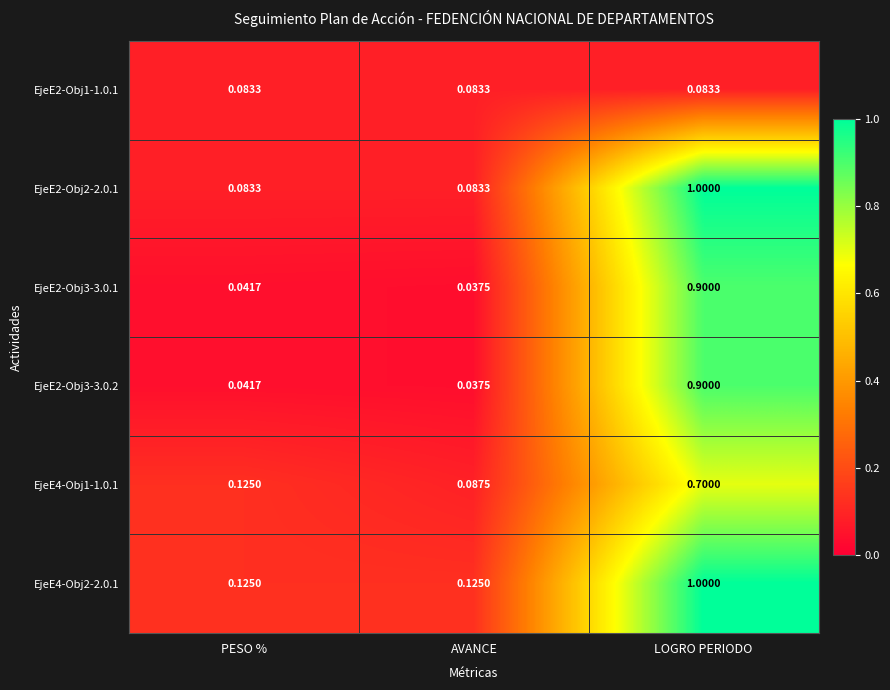

At which category does the chart reach its peak across all series?

LOGRO PERIODO